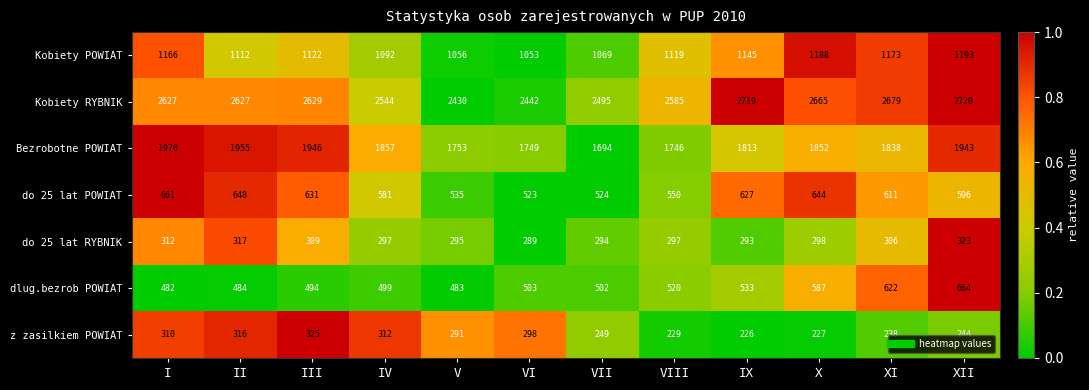

True or false: dlug.bezrob POWIAT has a value of 340 at IV.

False